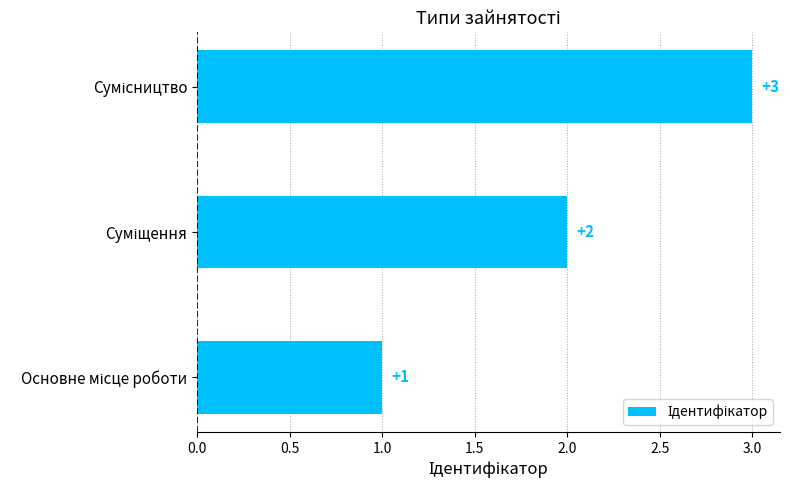

What is the maximum value shown in the chart?

3